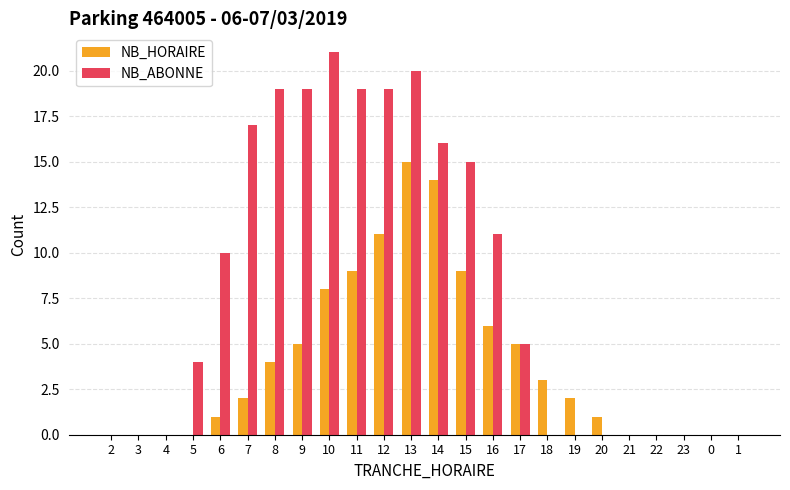

What is the average value of the NB_ABONNE series?

8